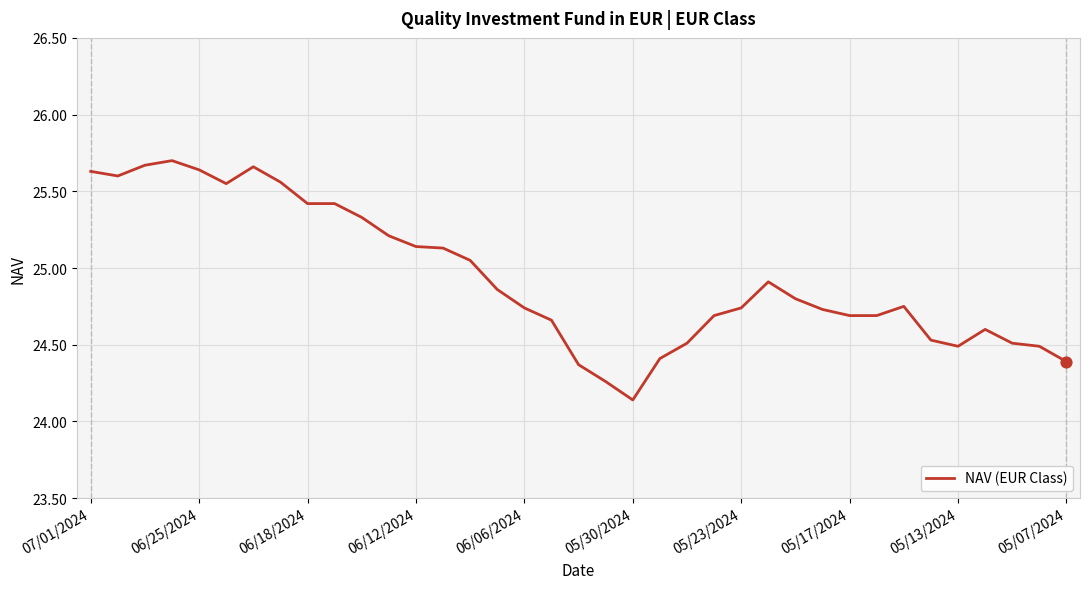

What is the difference between the maximum and minimum values?

1.6